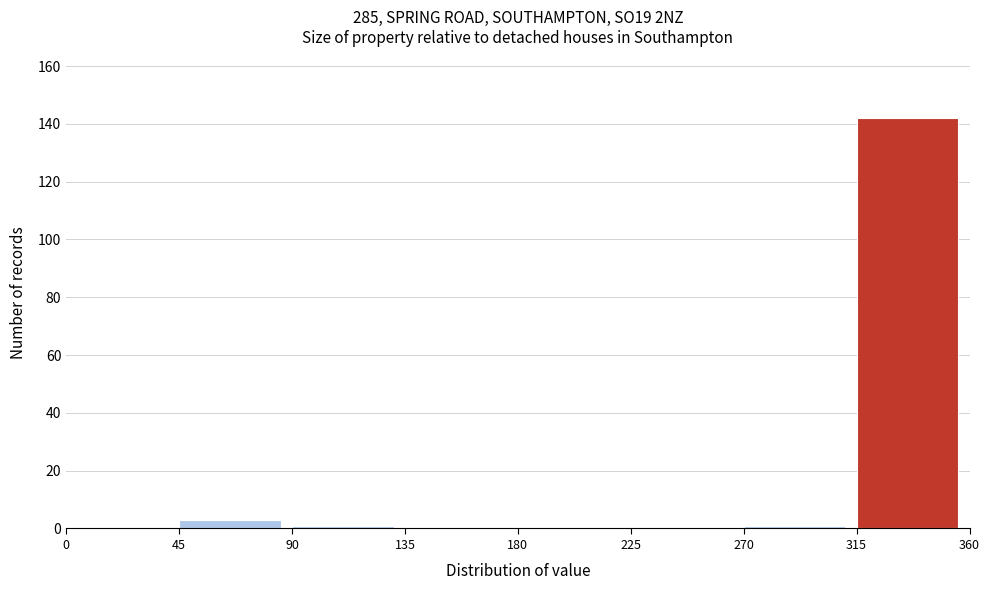

Reading left to right, list every bar in this chart as the range it spans on the x-axis followed by its height. The values are not printed on the chart, so give them approximately, as read against the axis.

0 to 45: 0
45 to 90: 4
90 to 135: under 2
135 to 180: 0
180 to 225: 0
225 to 270: 0
270 to 315: under 2
315 to 360: 142